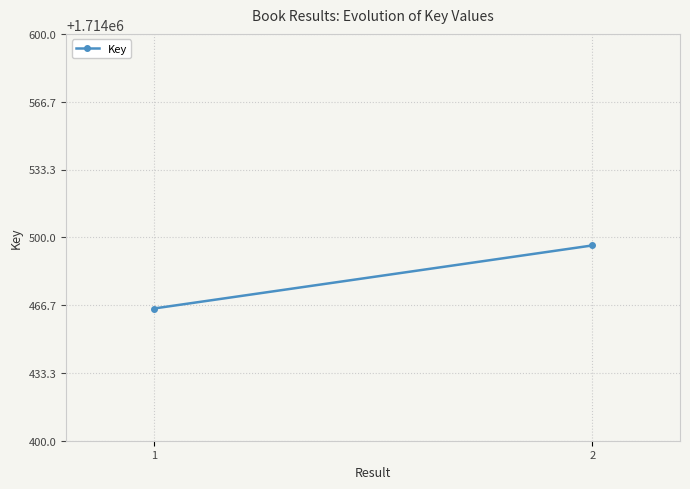

What is the sum of the values at 2 and 1?

3428961